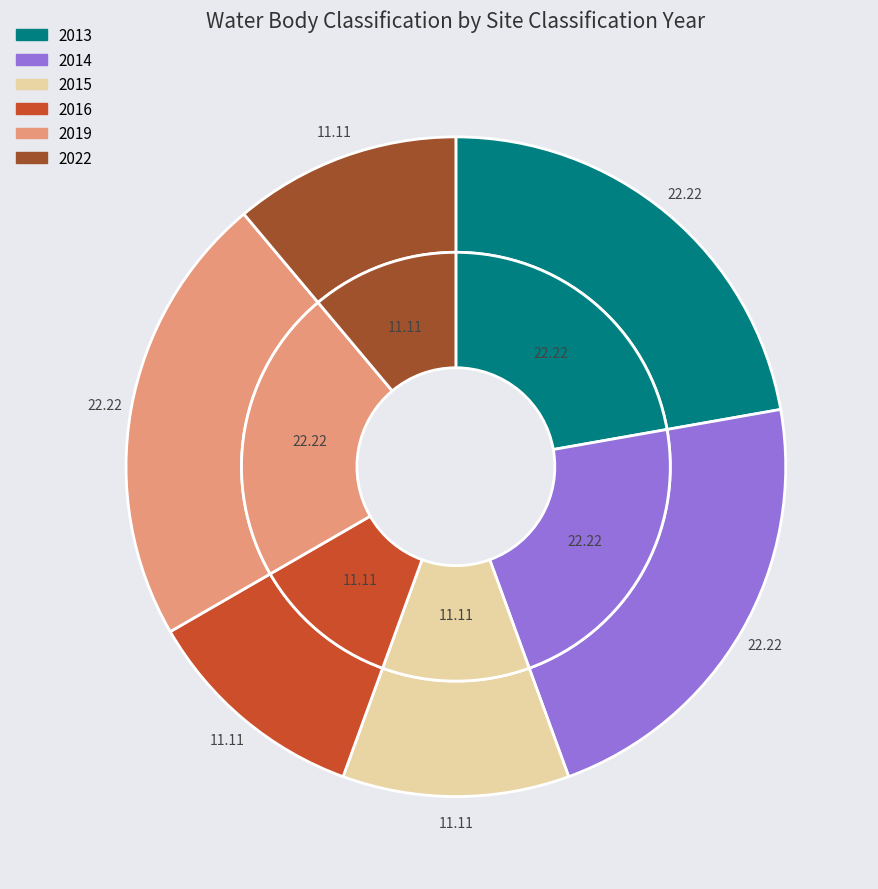

Which slice is the largest?

2013